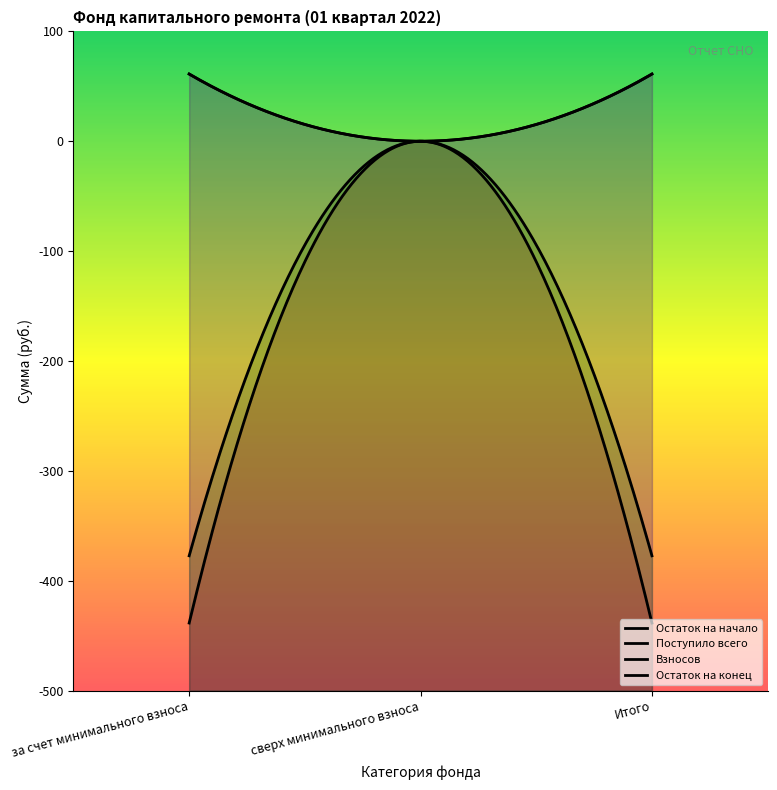

What is the average value of the Взносов series?

40.8